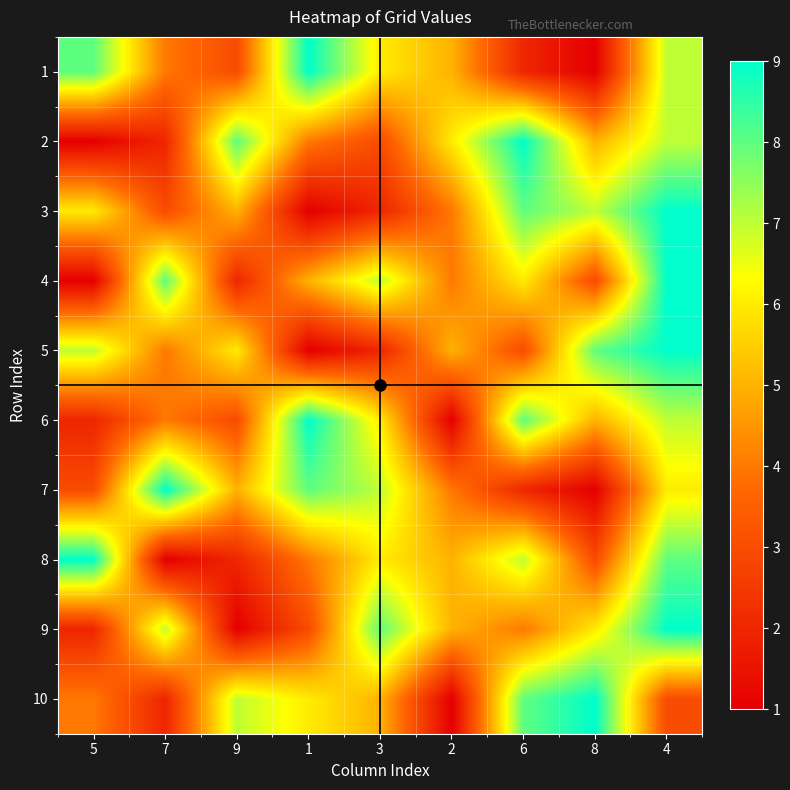

What is the total value across all series at 1?

50